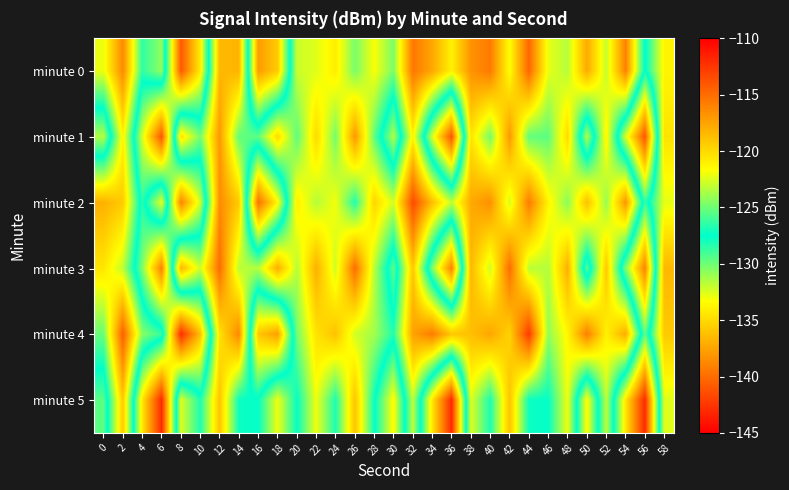

What is the spread (max minus min) of values at 52?

5.0